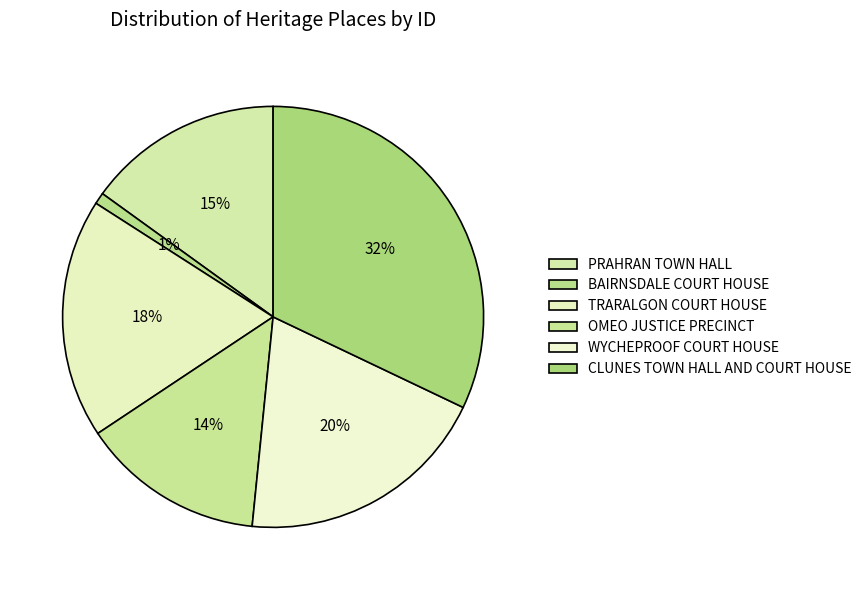

To the nearest percent, what portion does BAIRNSDALE COURT HOUSE represent?

1%